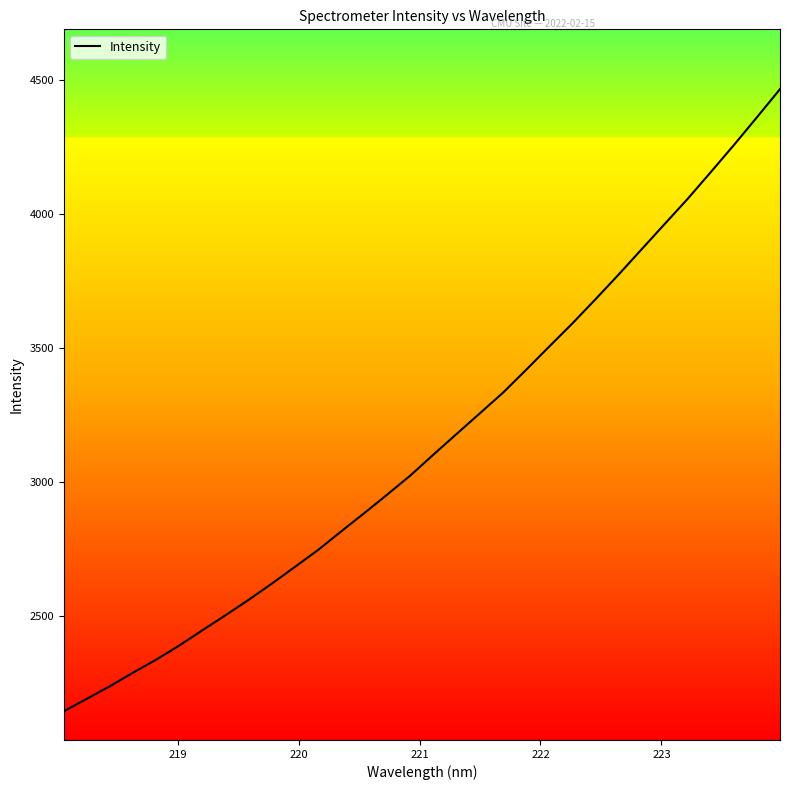

What is the difference between the maximum and minimum values?

2323.5